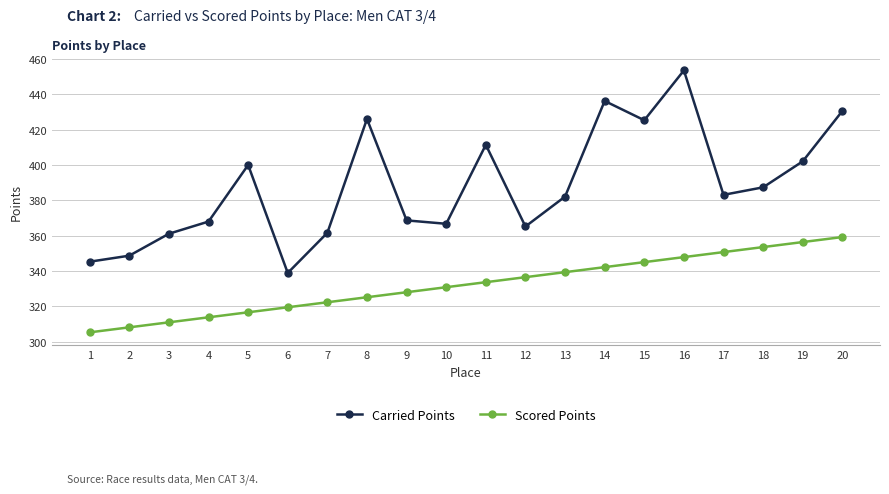

Which category has the lowest value across all series?

1